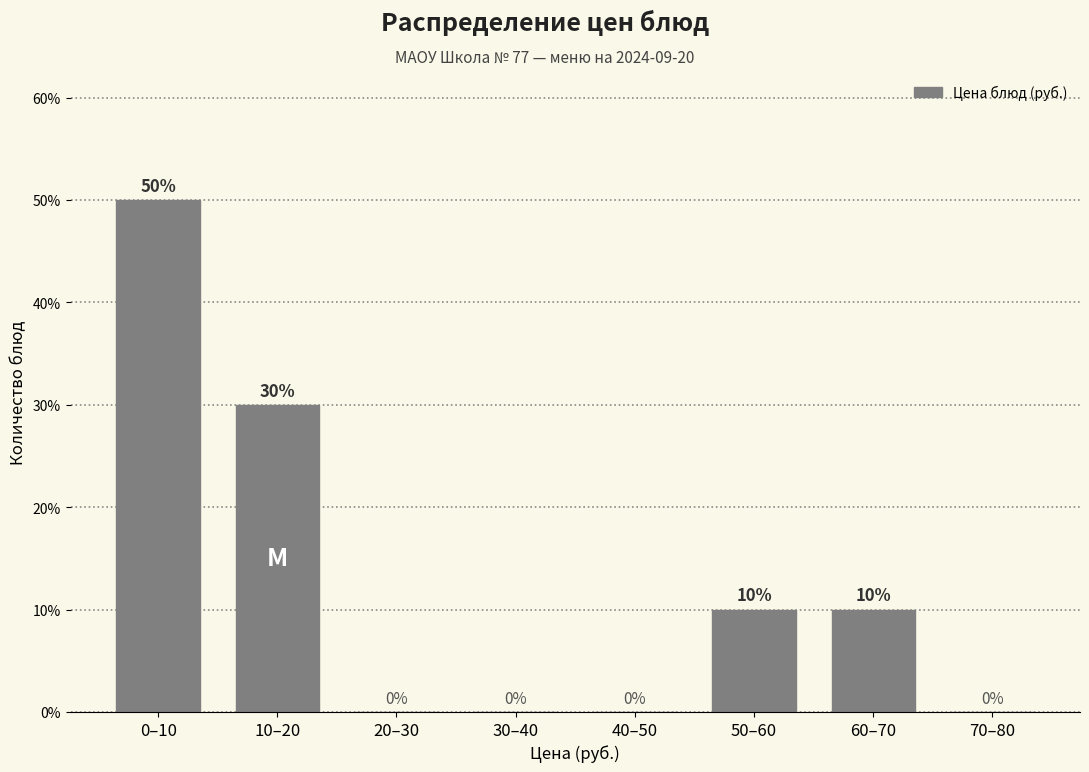

Reading left to right, transcribe all the data shown in this chart.

0–10=50	10–20=30	20–30=0	30–40=0	40–50=0	50–60=10	60–70=10	70–80=0